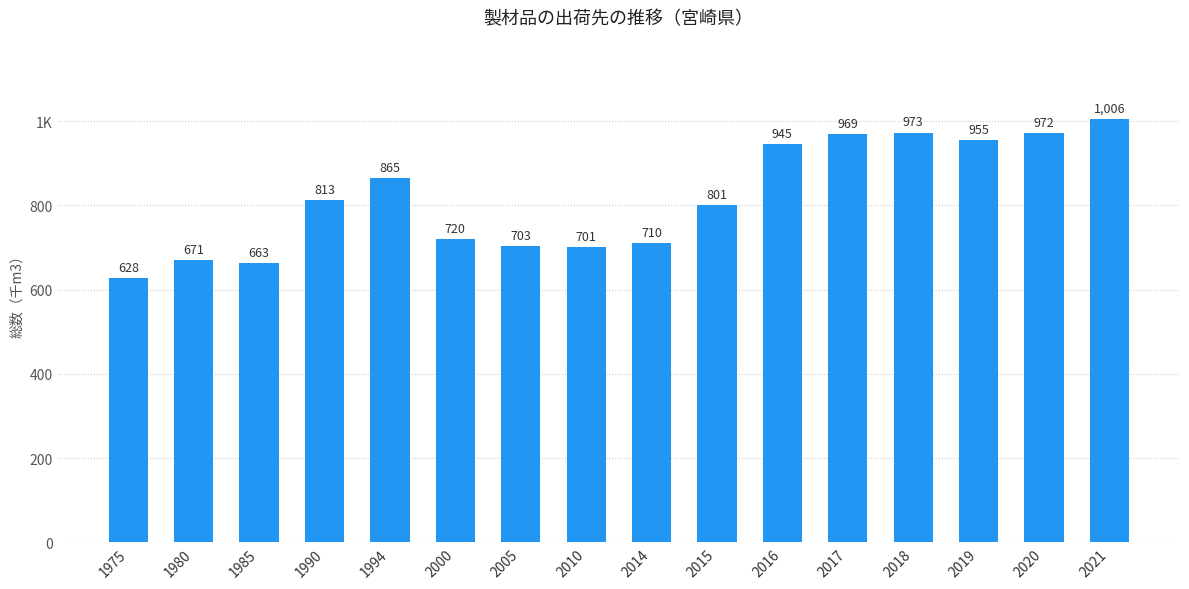

The value at 1994 is 865. True or false?

True